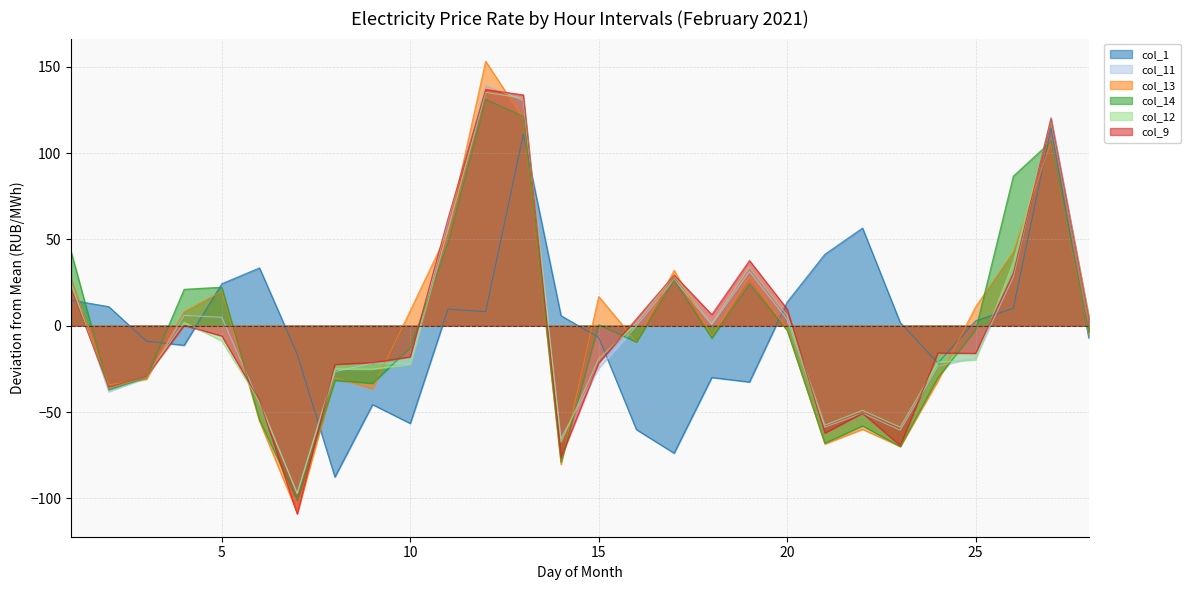

At which category does col_12 reach its first local peak?

4